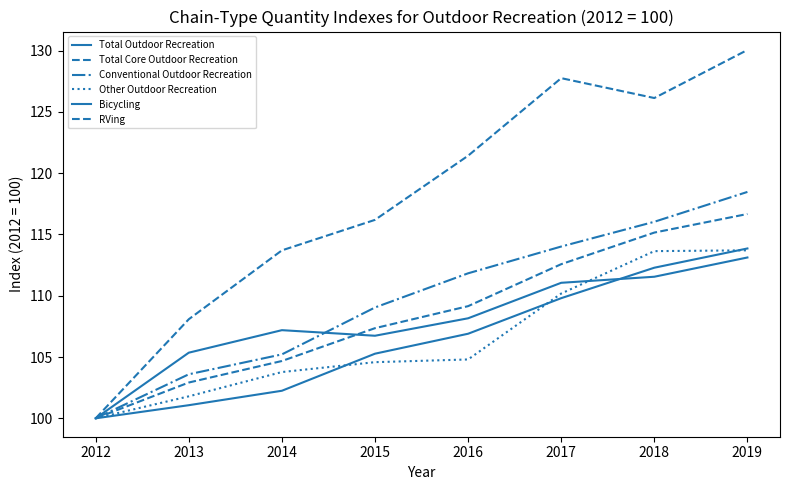

List the series in order of their peak value, highest first.

RVing, Conventional Outdoor Recreation, Total Core Outdoor Recreation, Total Outdoor Recreation, Other Outdoor Recreation, Bicycling